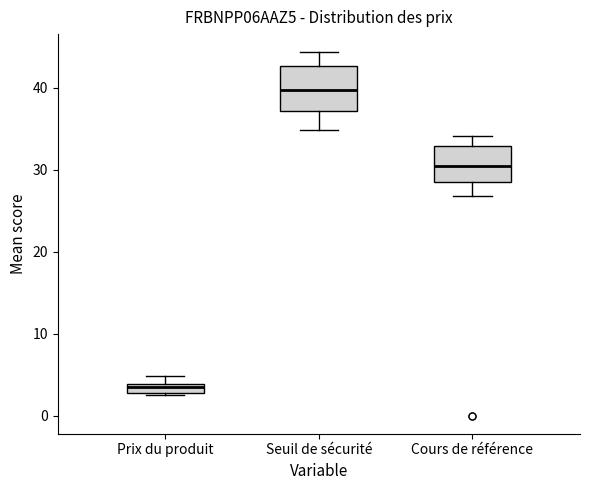

Which box is the tallest, from its lower edge to its upper edge?

Seuil de sécurité